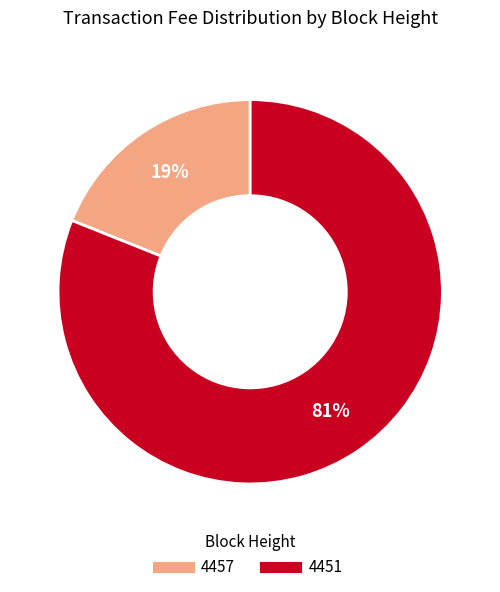

Is the sum of 4457 and 4451 greater than half?

Yes